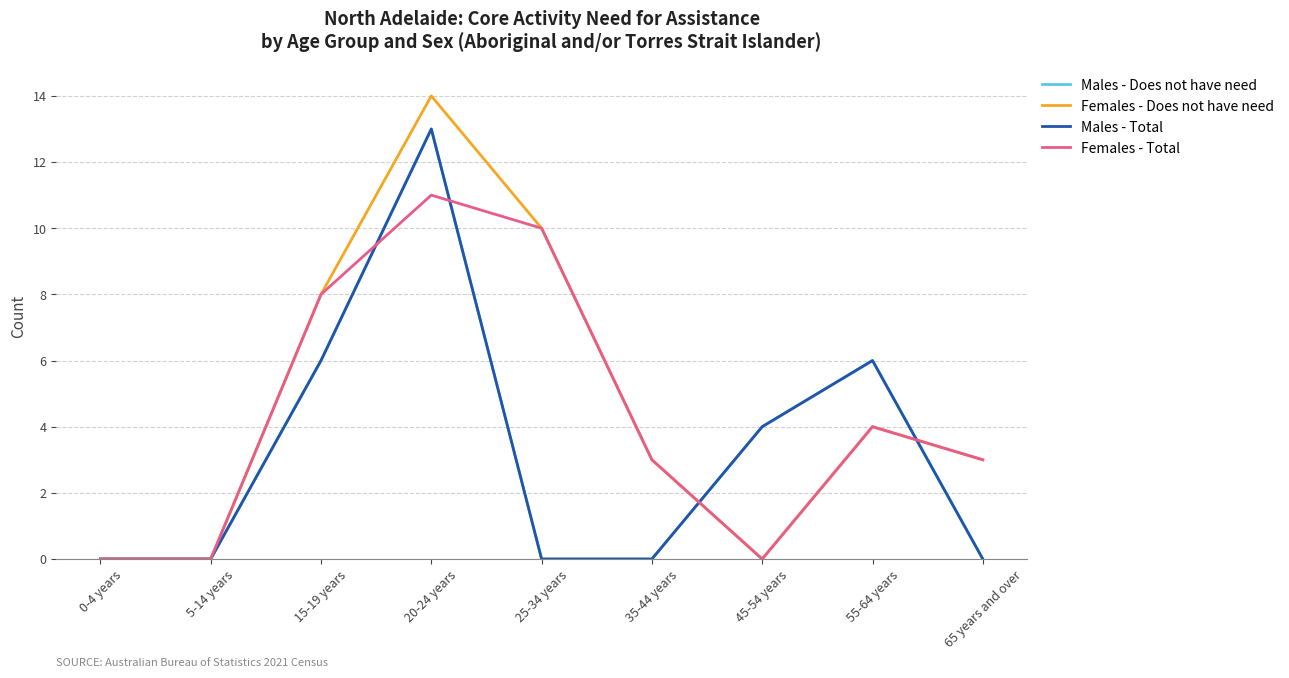

Which label corresponds to the largest value in the chart?

20-24 years